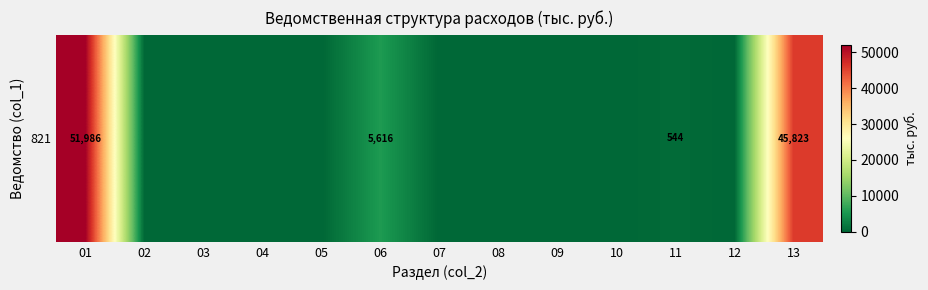

The value at 12 is 0.0. True or false?

True